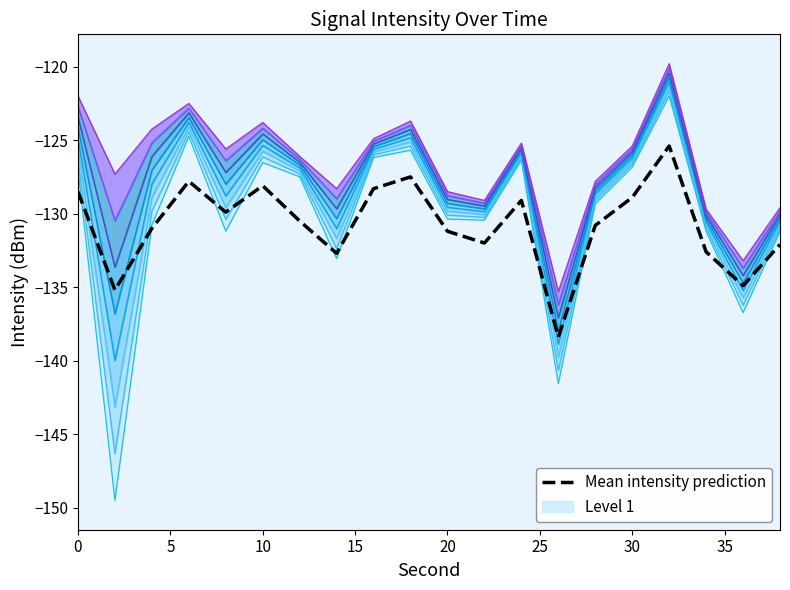

The value of Mean intensity prediction at 0 is -213.2. True or false?

False